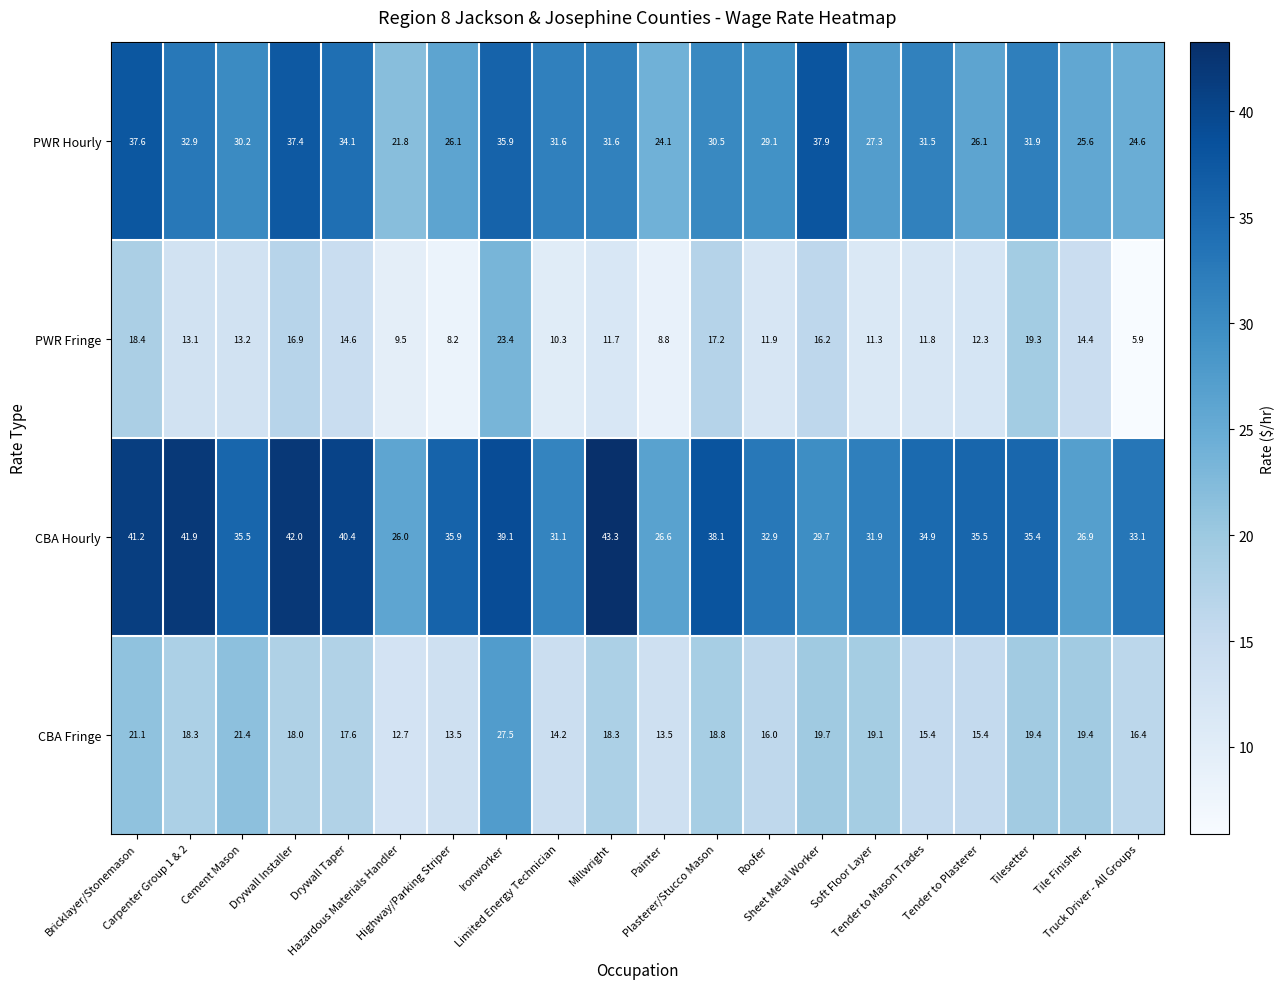

What is the difference between the highest and lowest values at Roofer?

21.0